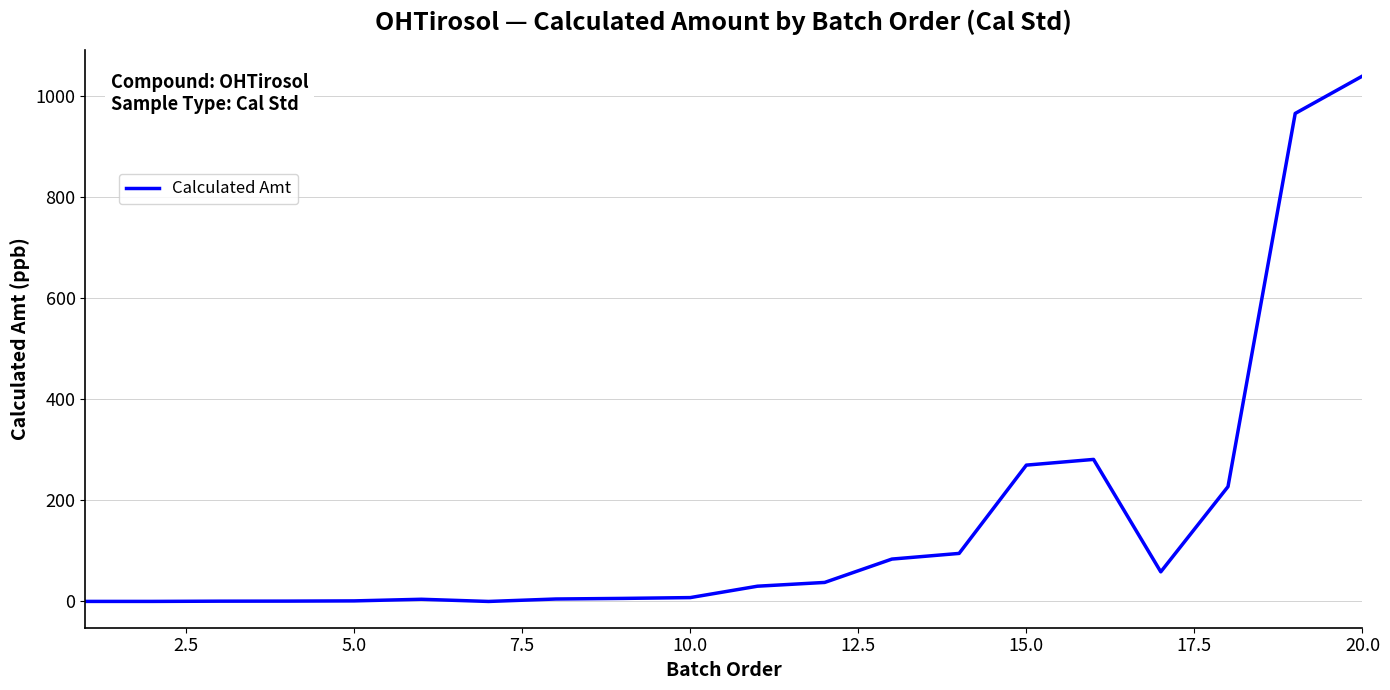

What is the difference between the maximum and minimum values?

1040.2